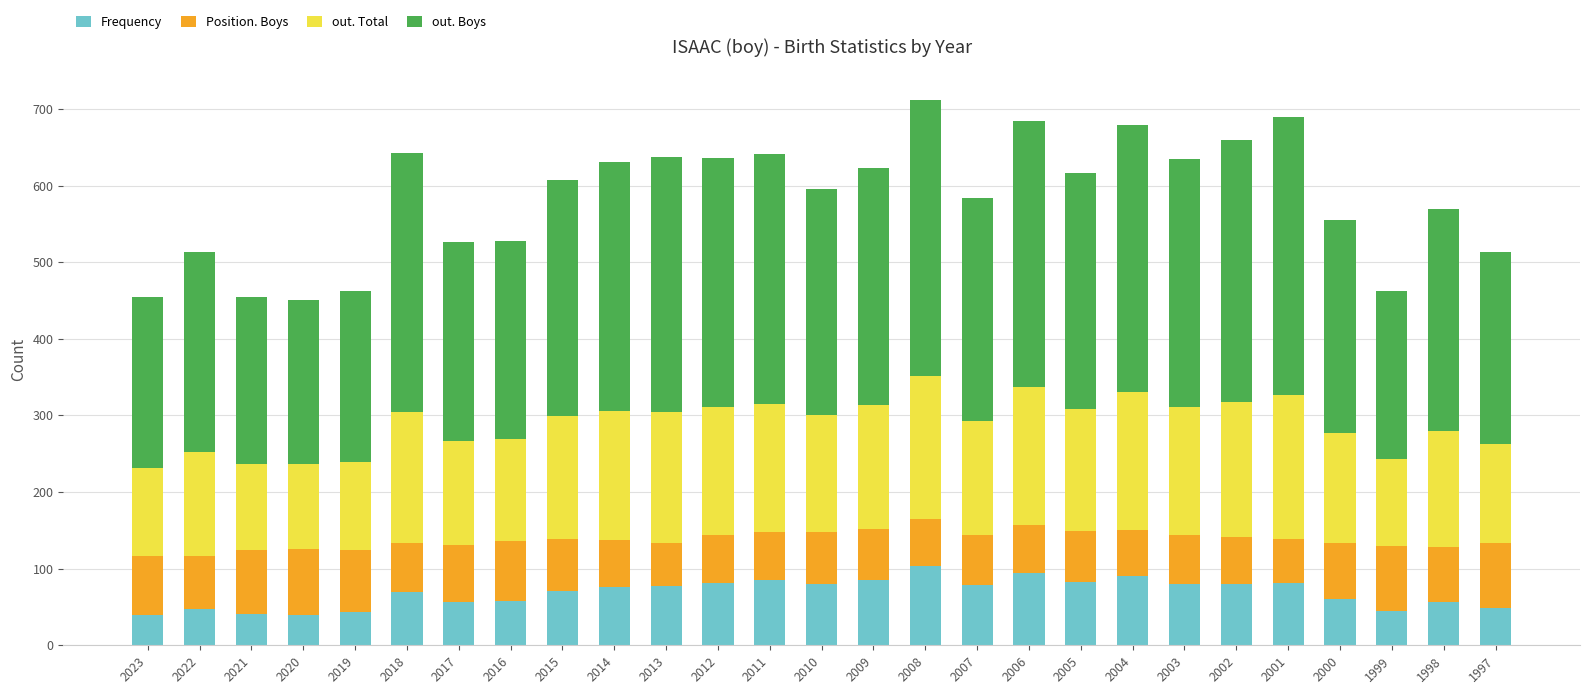

Is it true that Frequency equals 130 at 2013?

False